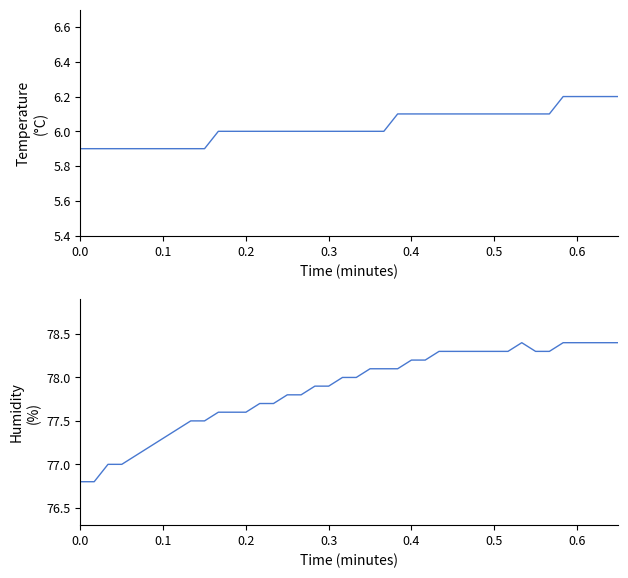

The temperature series shows 2.0 at 0.3. True or false?

False